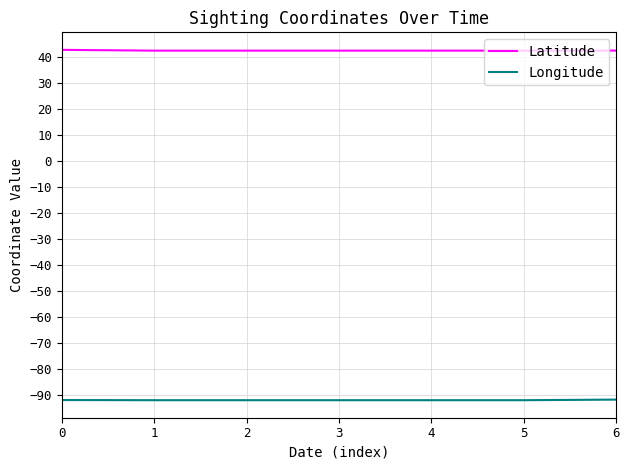

What is the spread (max minus min) of values at 5?

134.3